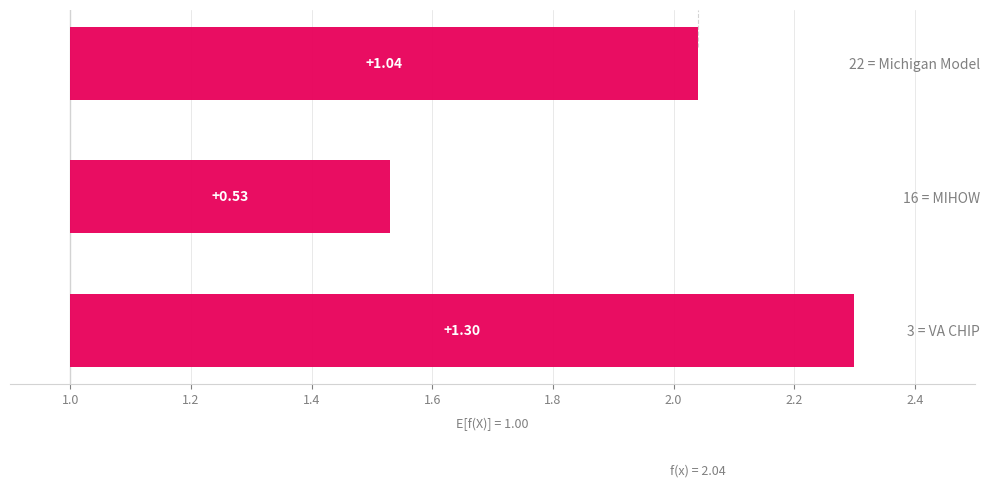

What is the greatest value displayed?

2.3